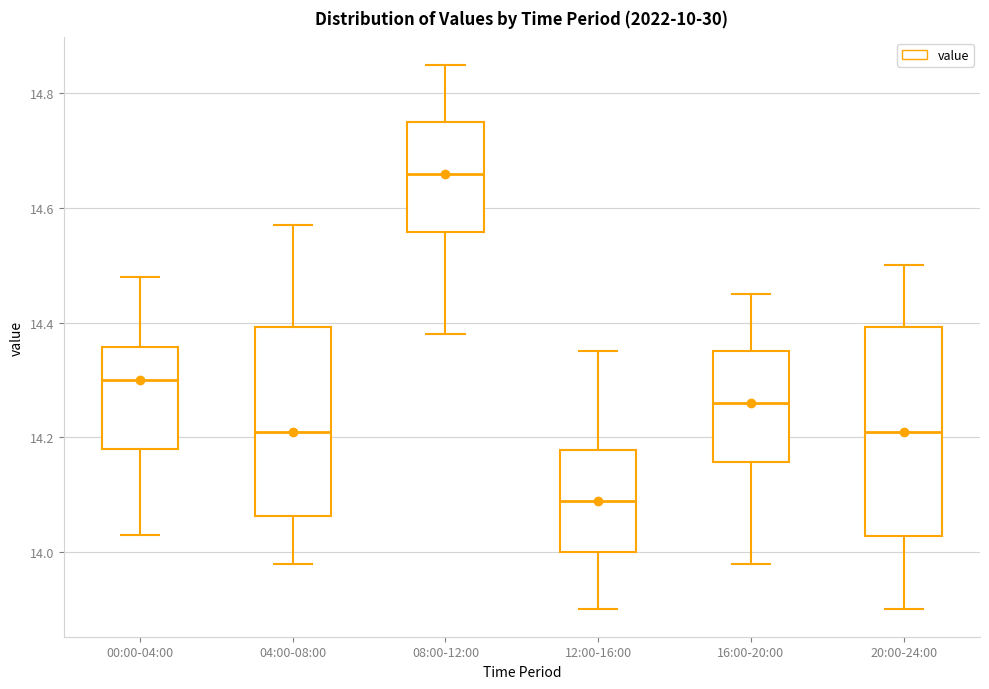

Where does the median line of the box for 20:00-24:00 sit on the y-axis? The values are not printed on the chart, so give them approximately, as read against the axis.

14.22